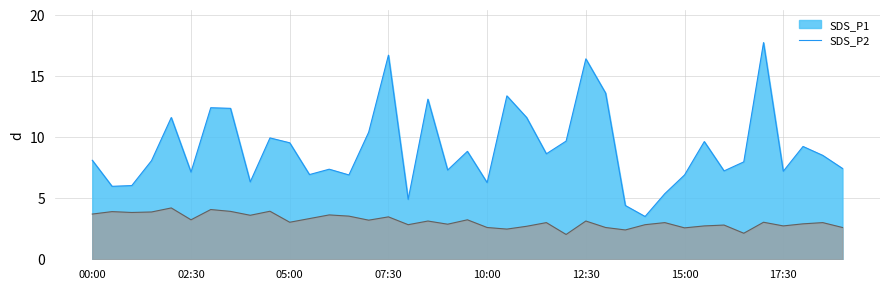

What value does the SDS_P2 series have at 09:30?

3.2